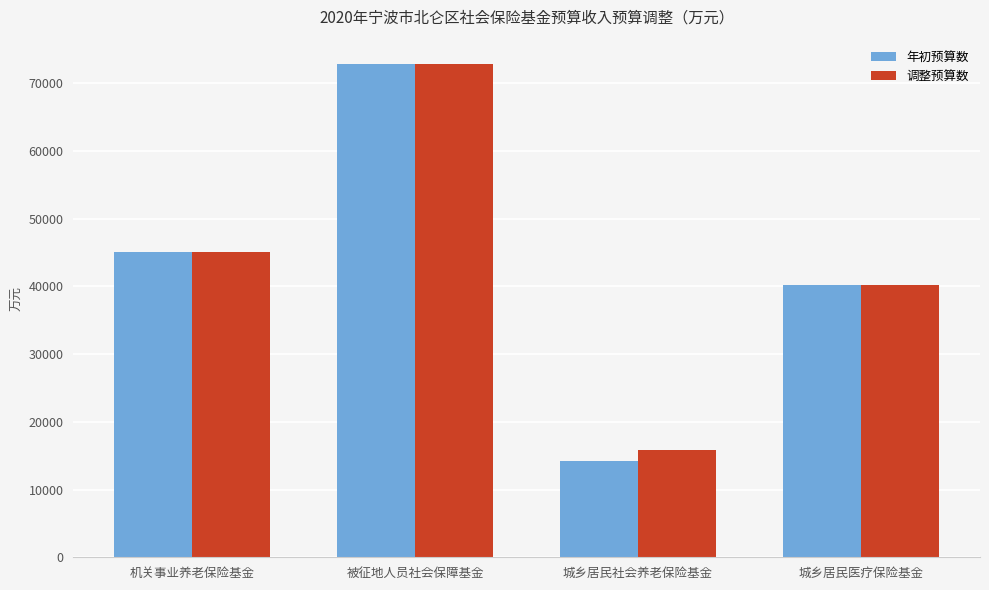

How many bars are there in each group?

2